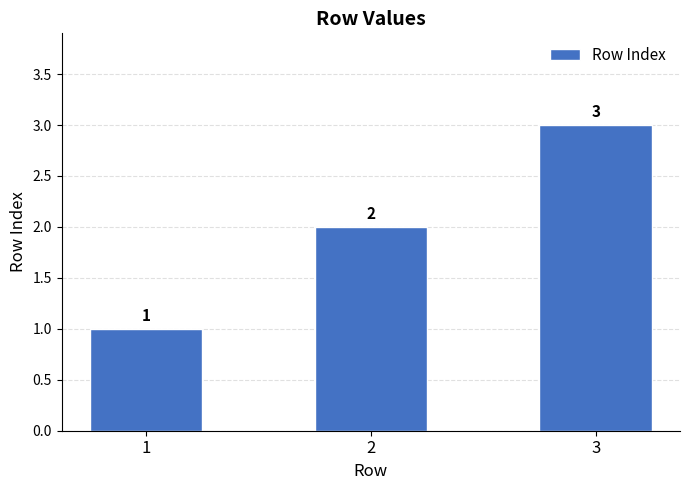

What value does the data have at 3?

3